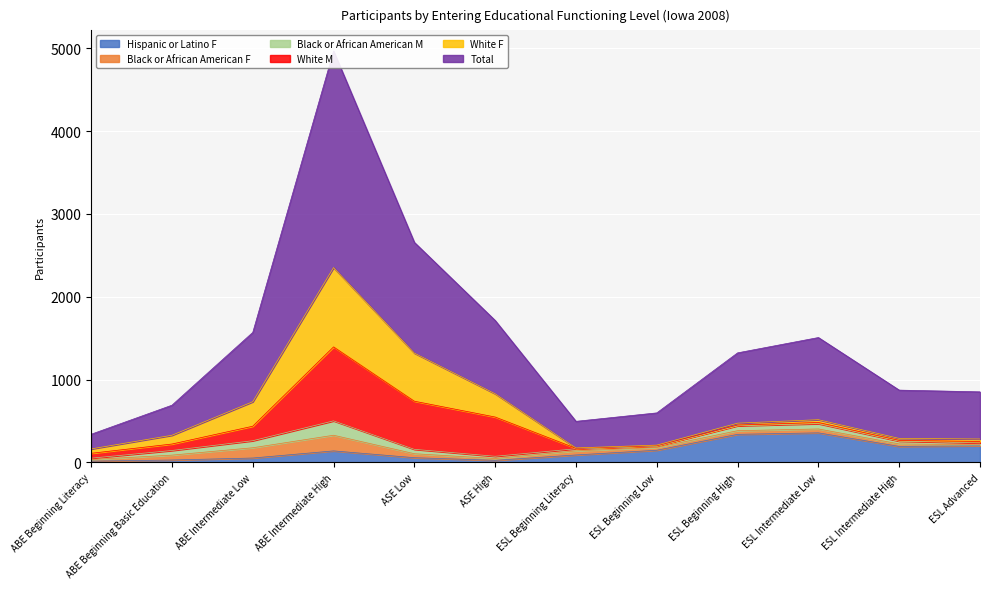

What is the total value across all series at ESL Intermediate High?

872